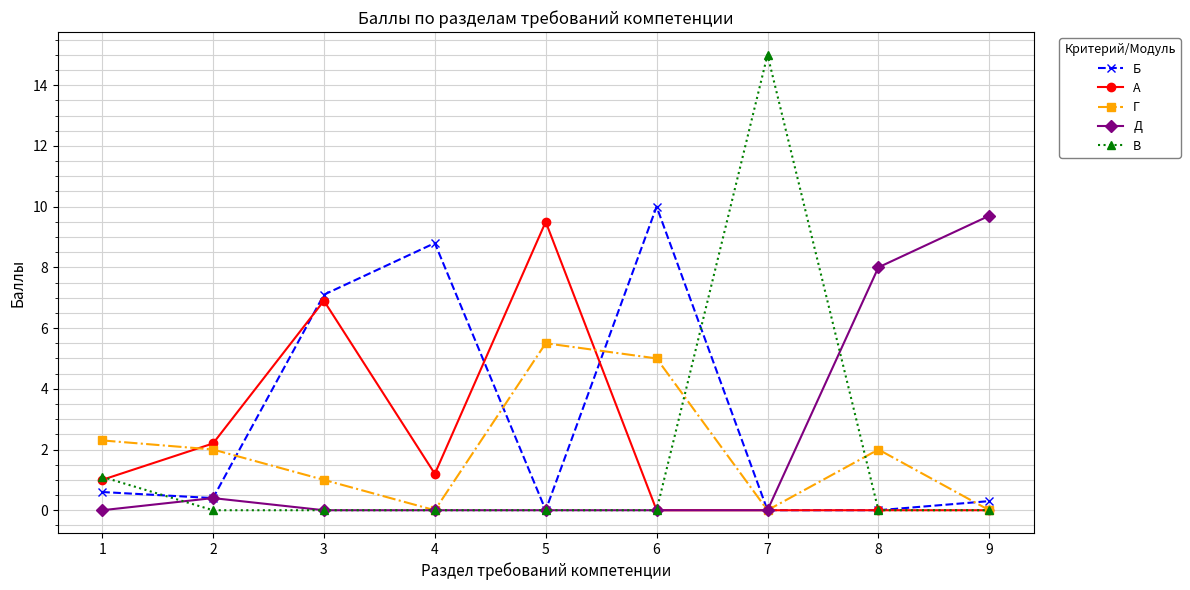

What is the sum of the А values at 5 and 8?

9.5